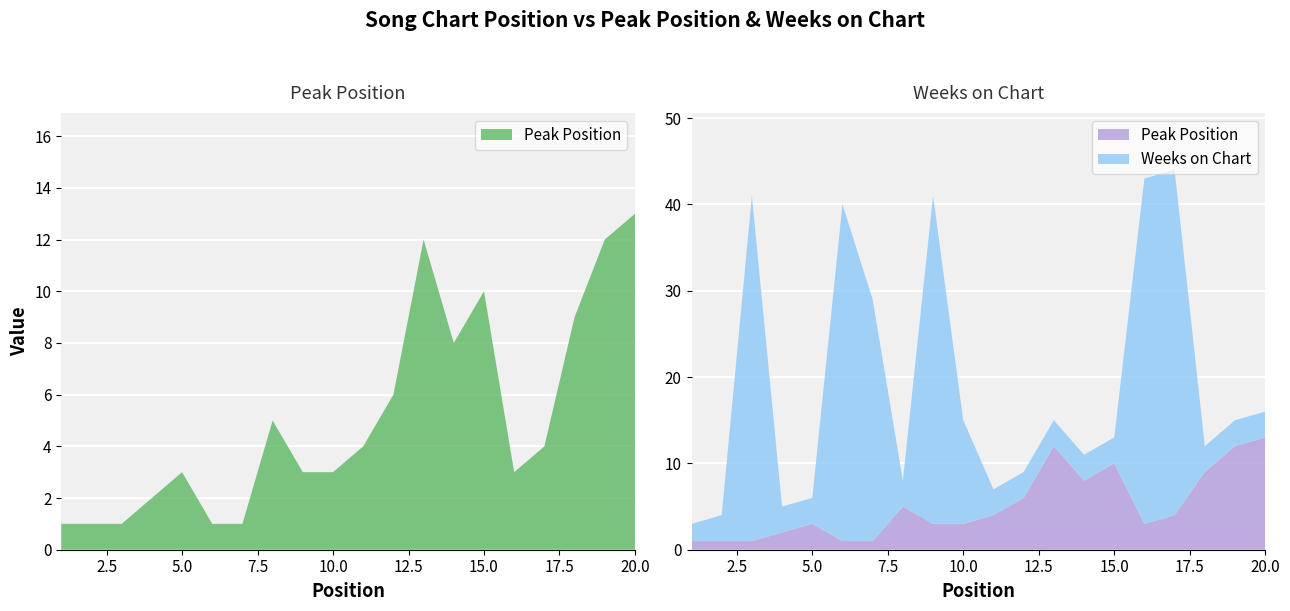

Reading left to right, list all the values displayed in this chart.

Peak Position: 1	1	1	2	3	1	1	5	3	3	4	6	12	8	10	3	4	9	12	13
Weeks on Chart: 2	3	40	3	3	39	28	3	38	12	3	3	3	3	3	40	40	3	3	3